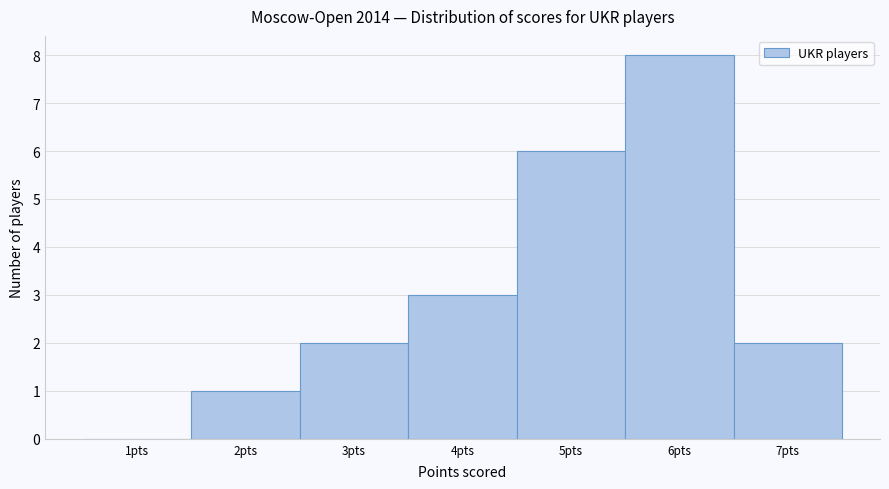

Reading left to right, transcribe this chart: for each bar, give the range it covers on the x-axis and its height. The values are not printed on the chart, so give them approximately, as read against the axis.

0.5 to 1.5: 0
1.5 to 2.5: 1
2.5 to 3.5: 2
3.5 to 4.5: 3
4.5 to 5.5: 6
5.5 to 6.5: 8
6.5 to 7.5: 2